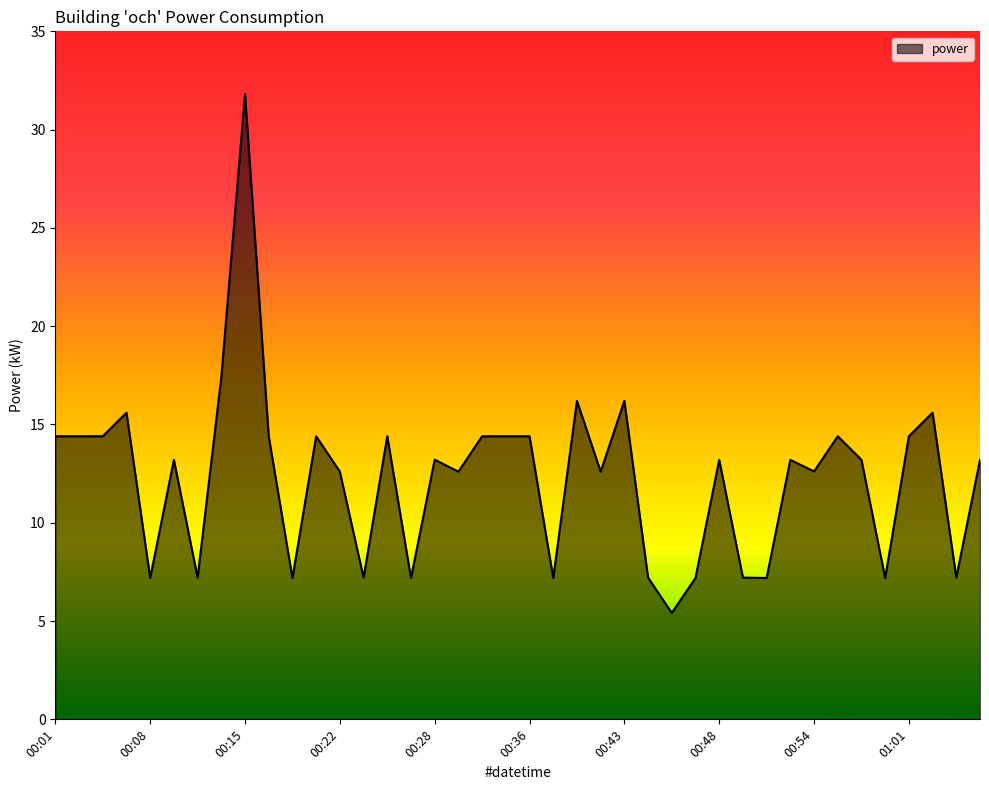

What is the sum of all values?

492.6